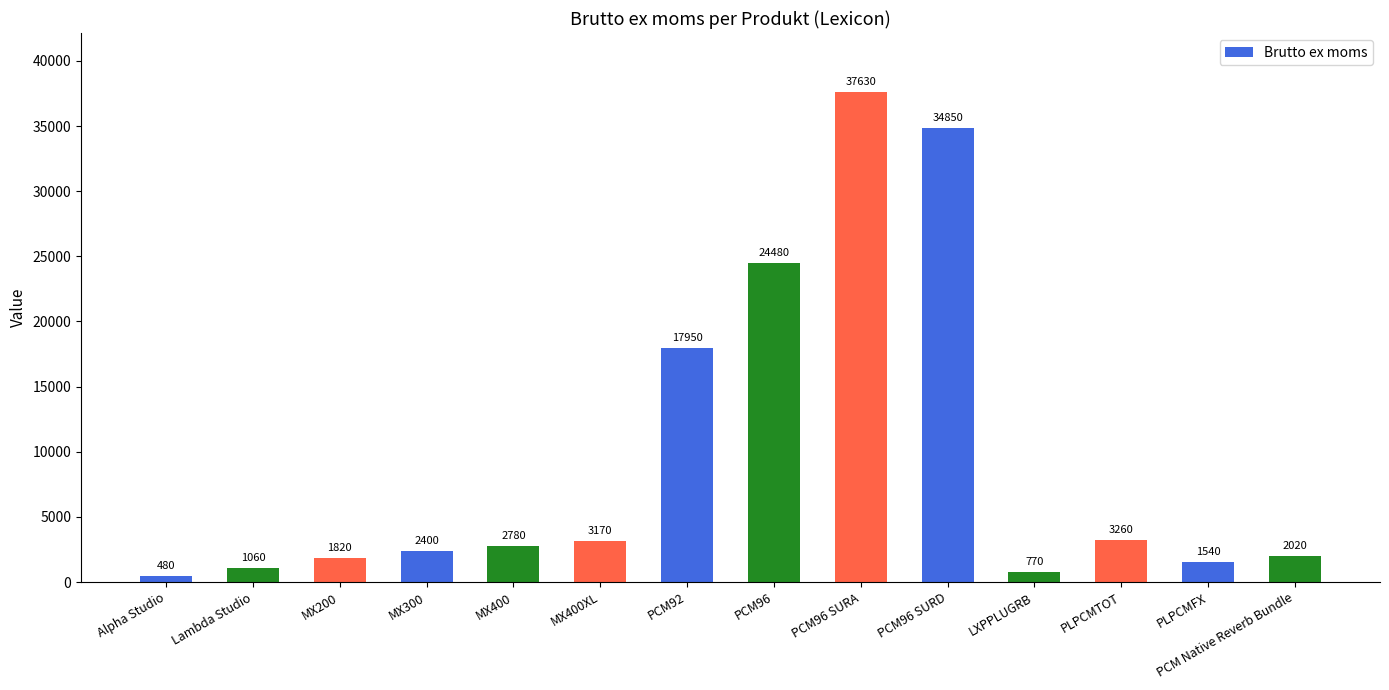

Which has a higher value, MX200 or MX400?

MX400